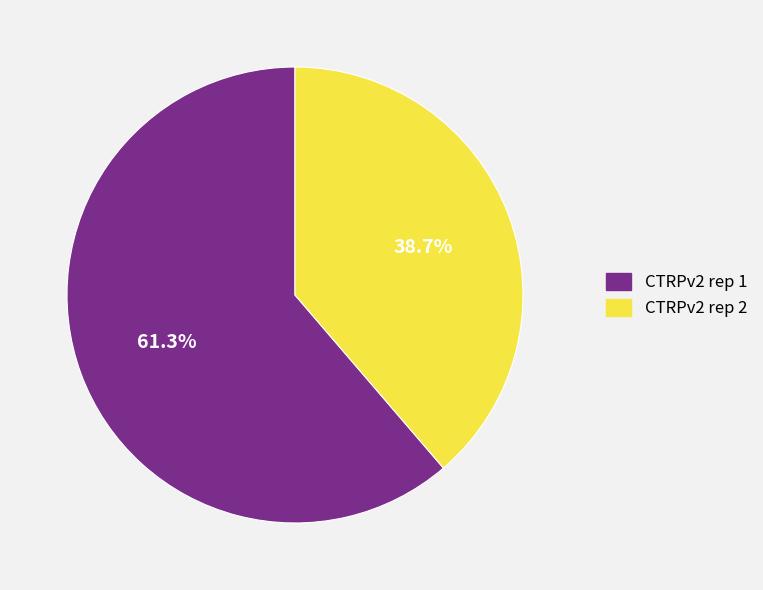

What percentage is the CTRPv2 rep 2 slice, to the nearest percent?

39%